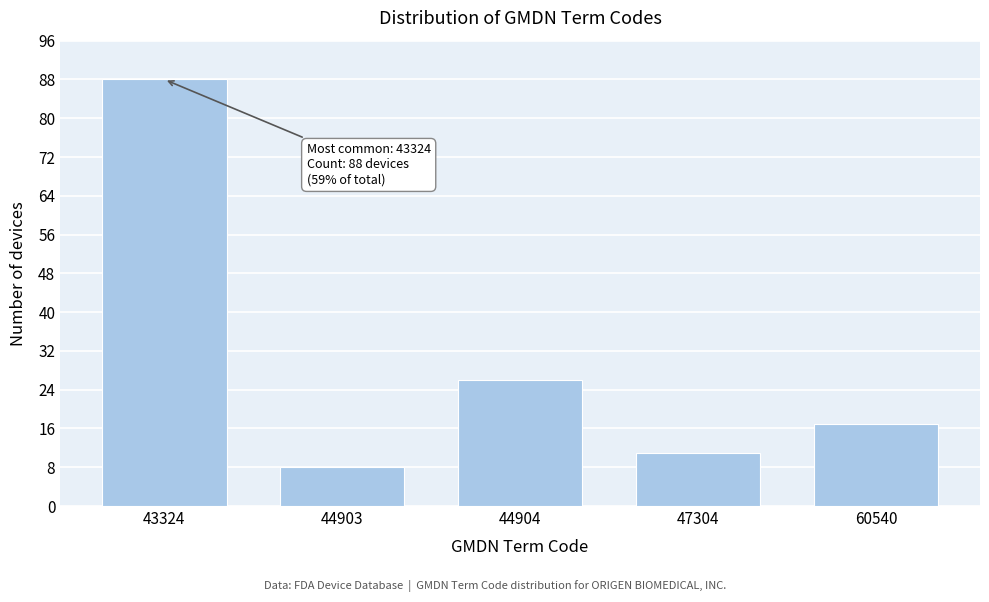

Reading left to right, what are all the values shown in this chart?

88	8	26	11	17